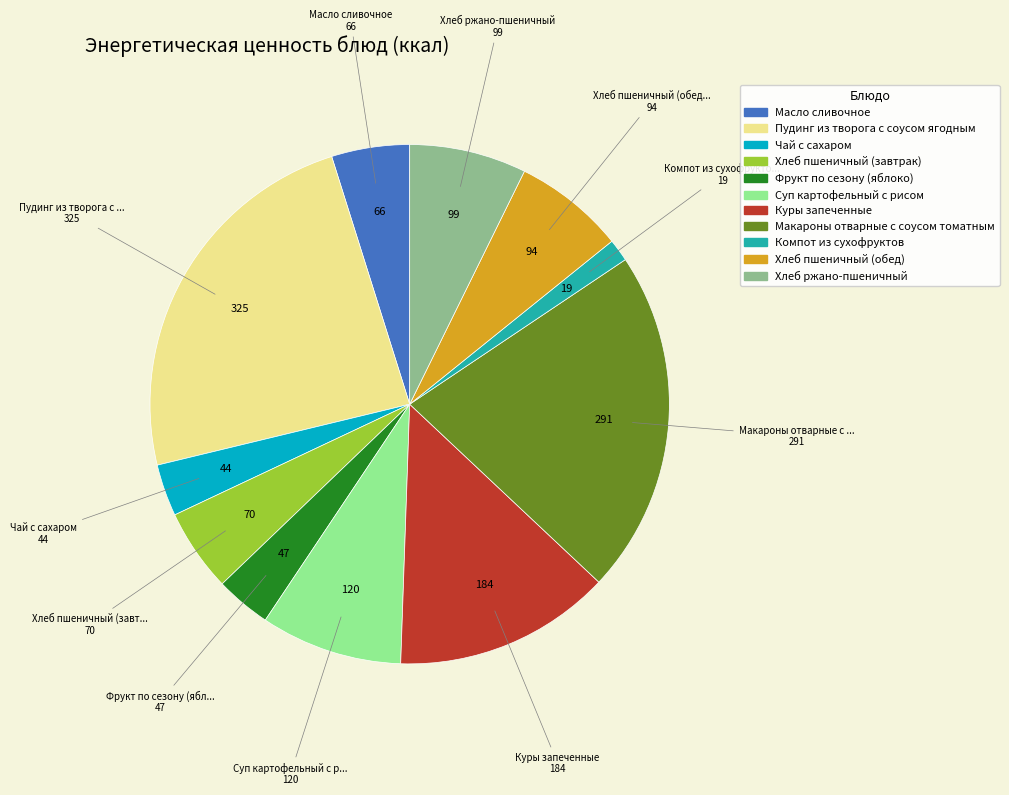

Is Масло сливочное the majority of the pie?

No